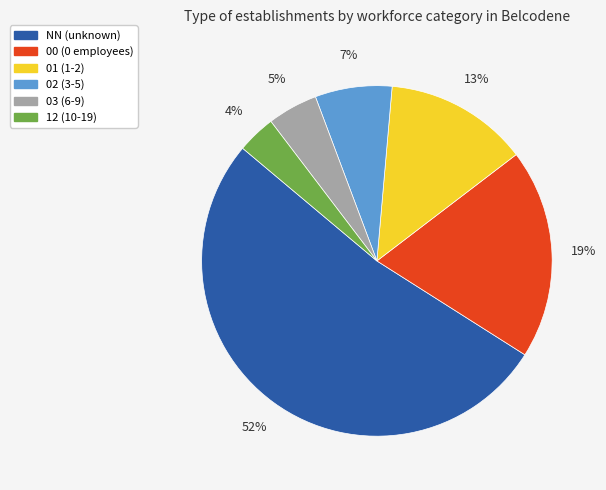

The 02 slice represents 1% of the pie. True or false?

False